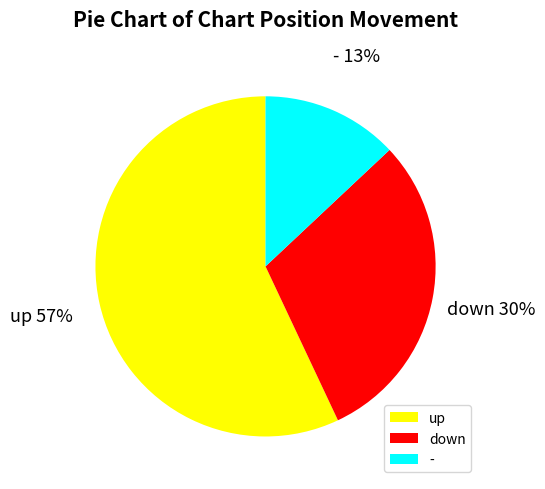

What is the largest slice in the pie chart?

up